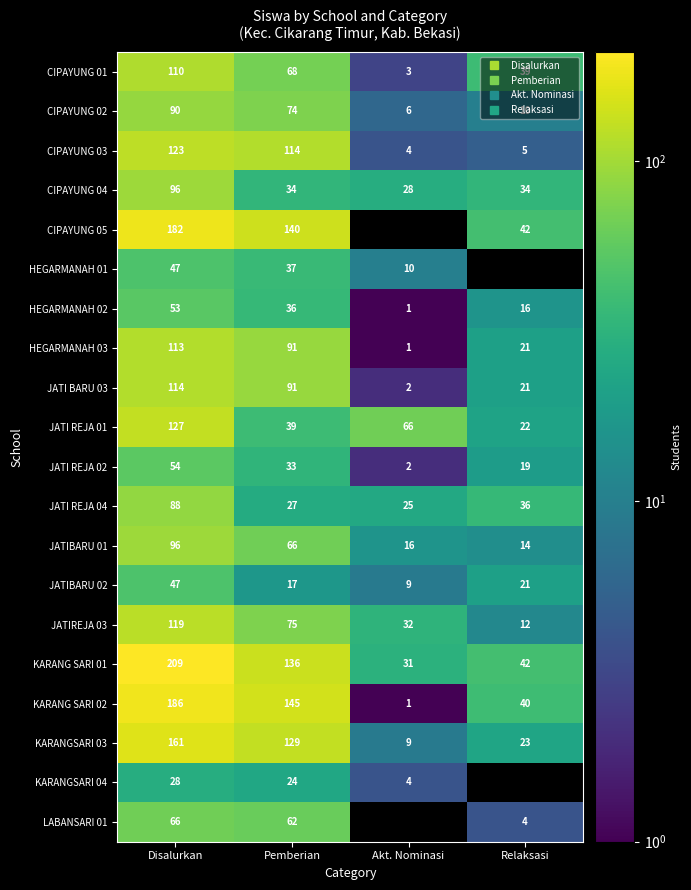

Is it true that JATIBARU 01 equals 14.0 at Relaksasi?

True